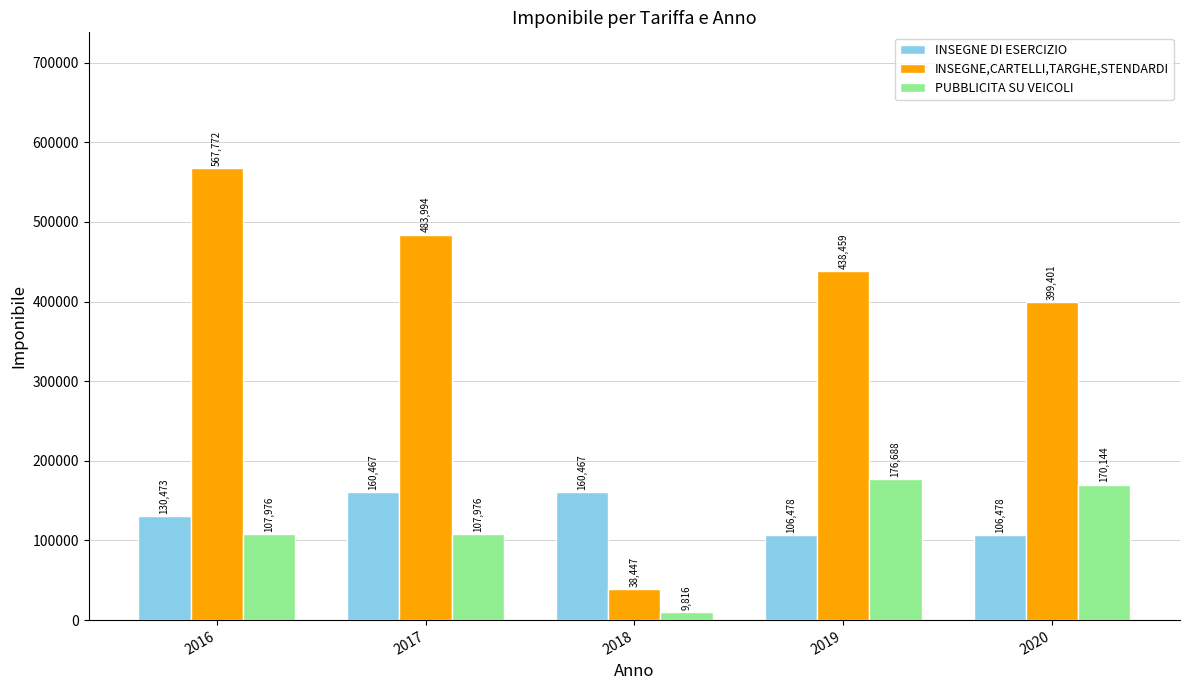

How many INSEGNE DI ESERCIZIO values are between 106478 and 160467?

5